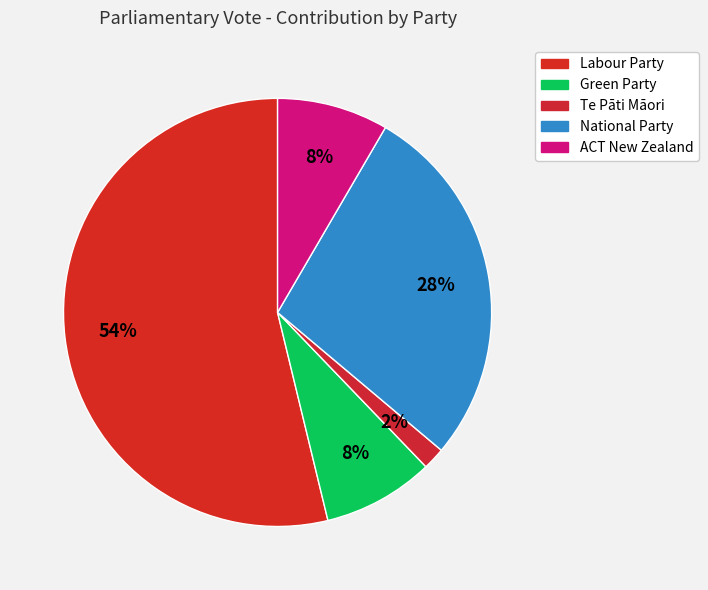

How many slices are in this pie chart?

5